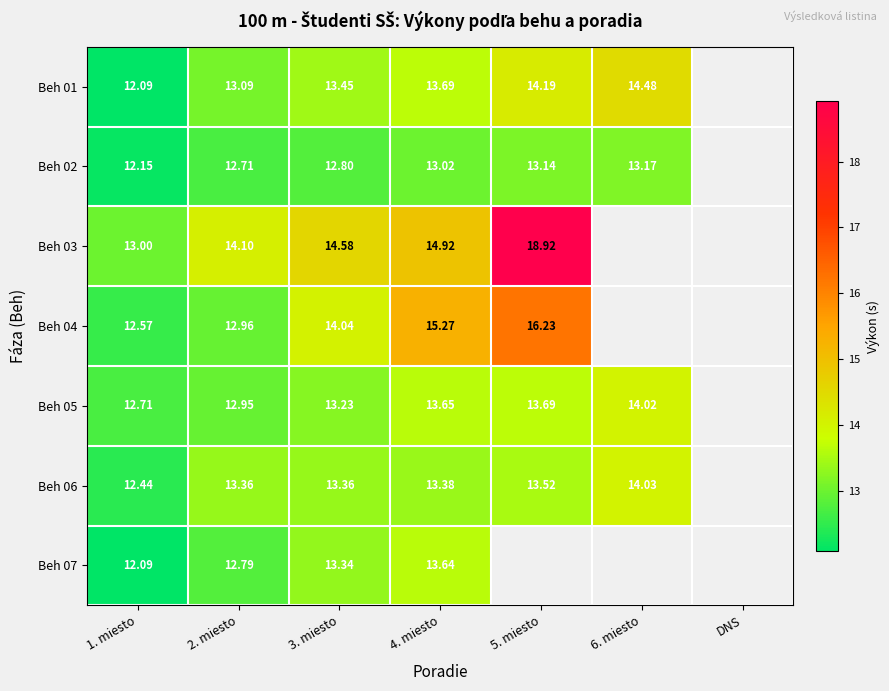

At how many categories does at least one series exceed 15?

2